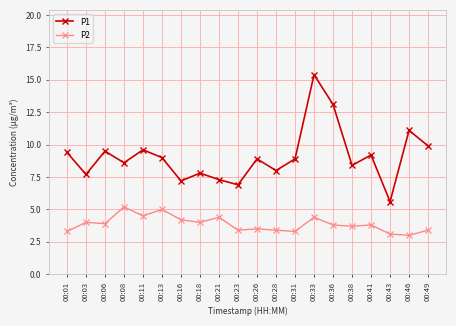

What is the sum of the P1 values at 00:49 and 00:01?

19.3